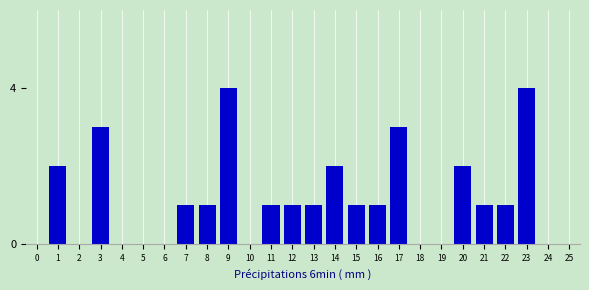

Reading left to right, what are all the values shown in this chart?

0=0	1=2	2=0	3=3	4=0	5=0	6=0	7=1	8=1	9=4	10=0	11=1	12=1	13=1	14=2	15=1	16=1	17=3	18=0	19=0	20=2	21=1	22=1	23=4	24=0	25=0